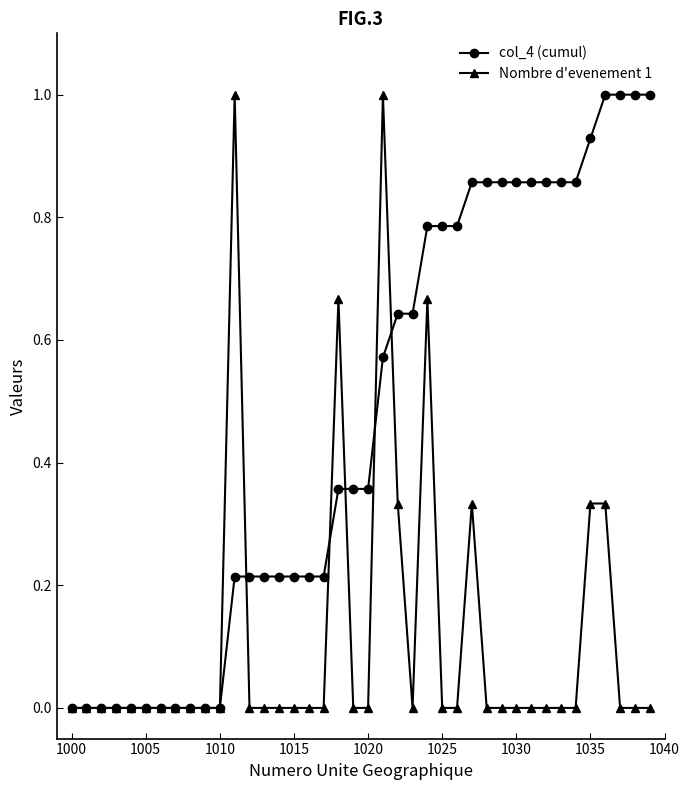

What is the maximum value for col_4 (cumul)?

1.0